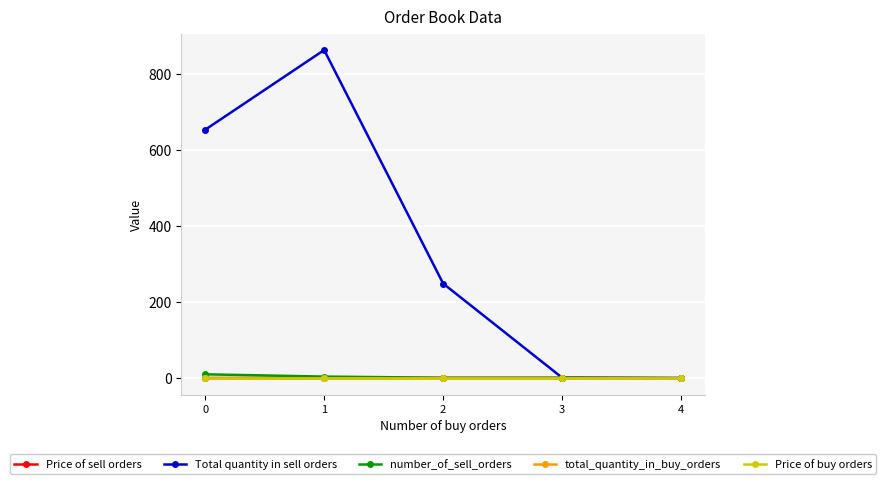

Does the chart have visible grid lines?

Yes